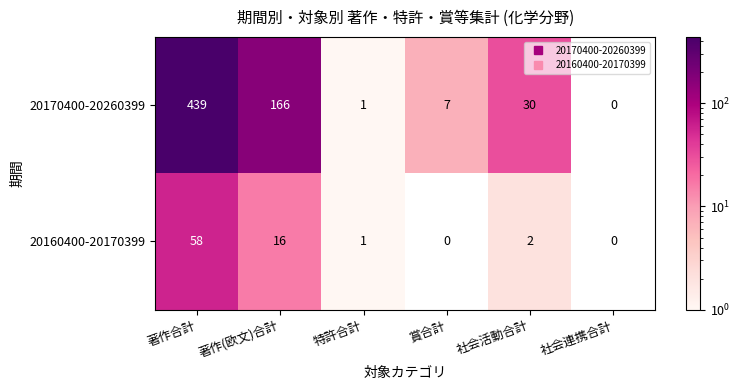

Which series has the largest total across all categories?

20170400-20260399